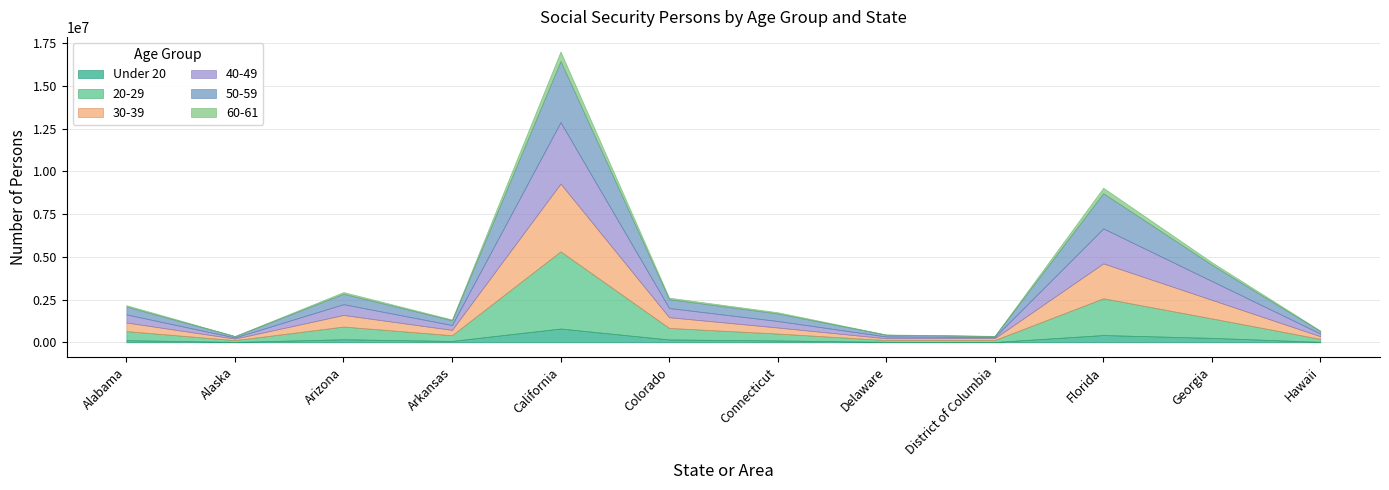

Reading right to left, what are all the values shown in this chart?

Under 20: Hawaii=28838	Georgia=259781	Florida=425441	District of Columbia=17927	Delaware=28623	Connecticut=109744	Colorado=166419	California=805836	Arkansas=81008	Arizona=178115	Alaska=25183	Alabama=124376
20-29: Hawaii=170846	Georgia=1141646	Florida=2151369	District of Columbia=115516	Delaware=105631	Connecticut=403137	Colorado=675501	California=4515886	Arkansas=334913	Arizona=744024	Alaska=101414	Alabama=533156
30-39: Hawaii=156207	Georgia=1083731	Florida=2040252	District of Columbia=108583	Delaware=101372	Connecticut=354170	Colorado=626851	California=3962297	Arkansas=311816	Arizona=676942	Alaska=90538	Alabama=502366
40-49: Hawaii=155536	Georgia=1101593	Florida=2044418	District of Columbia=68694	Delaware=104998	Connecticut=381316	Colorado=535970	California=3593054	Arkansas=283441	Arizona=631929	Alaska=66356	Alabama=472135
50-59: Hawaii=145364	Georgia=952082	Florida=2059407	District of Columbia=57599	Delaware=103081	Connecticut=441381	Colorado=520849	California=3573189	Arkansas=279294	Arizona=611175	Alaska=75800	Alabama=460765
60-61: Hawaii=27556	Georgia=148845	Florida=319478	District of Columbia=9227	Delaware=17478	Connecticut=71612	Colorado=87227	California=562649	Arkansas=45459	Arizona=97982	Alaska=11372	Alabama=80139